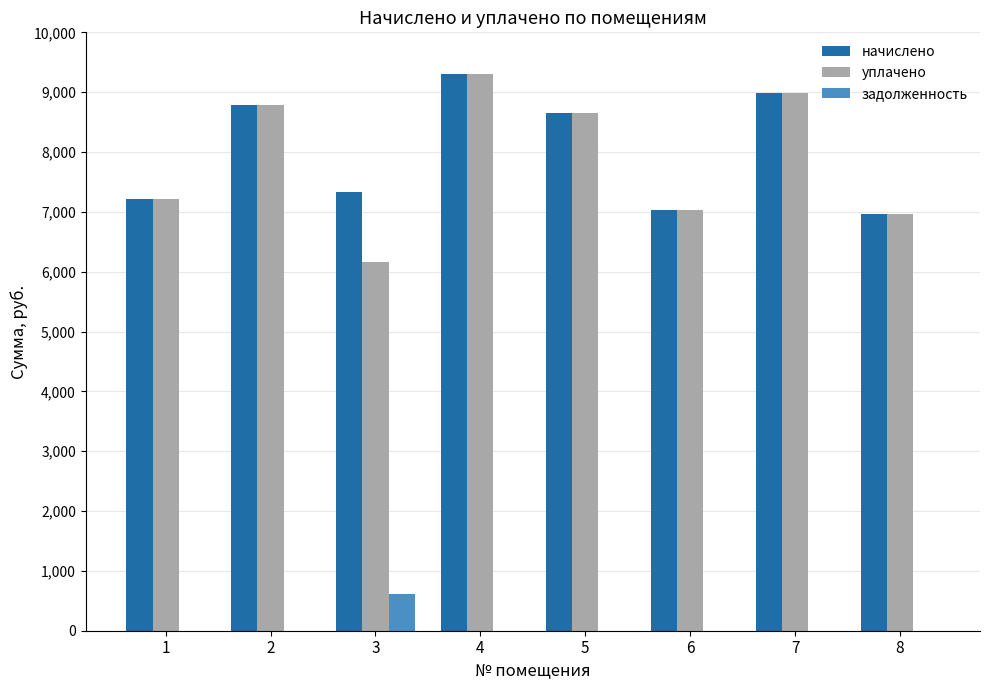

Reading right to left, extract all data points from this chart.

начислено: 8=6971.8	7=8992.1	6=7038.0	5=8644.3	4=9306.7	3=7336.1	2=8793.4	1=7220.2
уплачено: 8=6971.8	7=8992.1	6=7038.0	5=8644.3	4=9306.7	3=6156.7	2=8793.4	1=7220.2
задолженность: 8=0.0	7=0.0	6=0.0	5=0.0	4=0.0	3=611.3	2=0.0	1=0.0